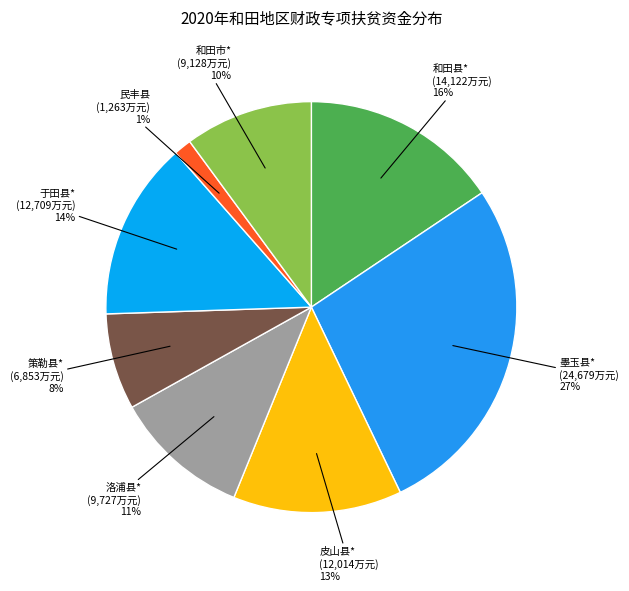

Do 墨玉县* (24,679万元) 27% and 民丰县 (1,263万元) 1% together represent more than half of the pie?

No